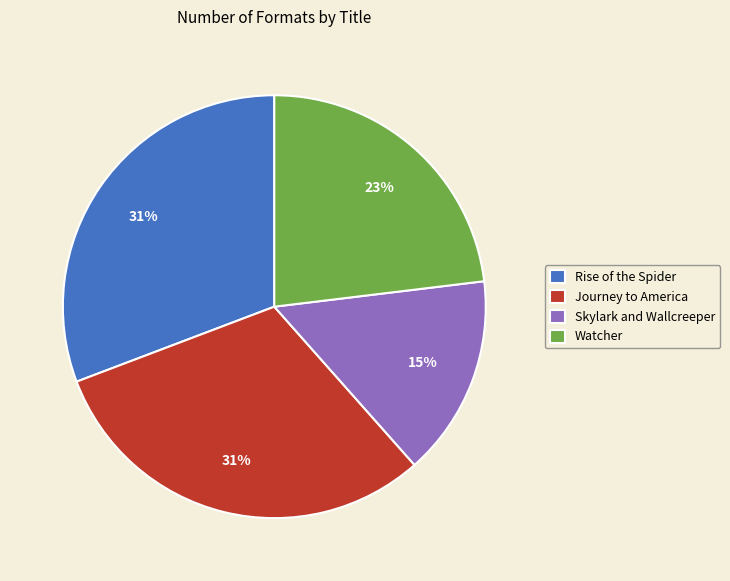

Which has a higher value, Rise of the Spider or Skylark and Wallcreeper?

Rise of the Spider